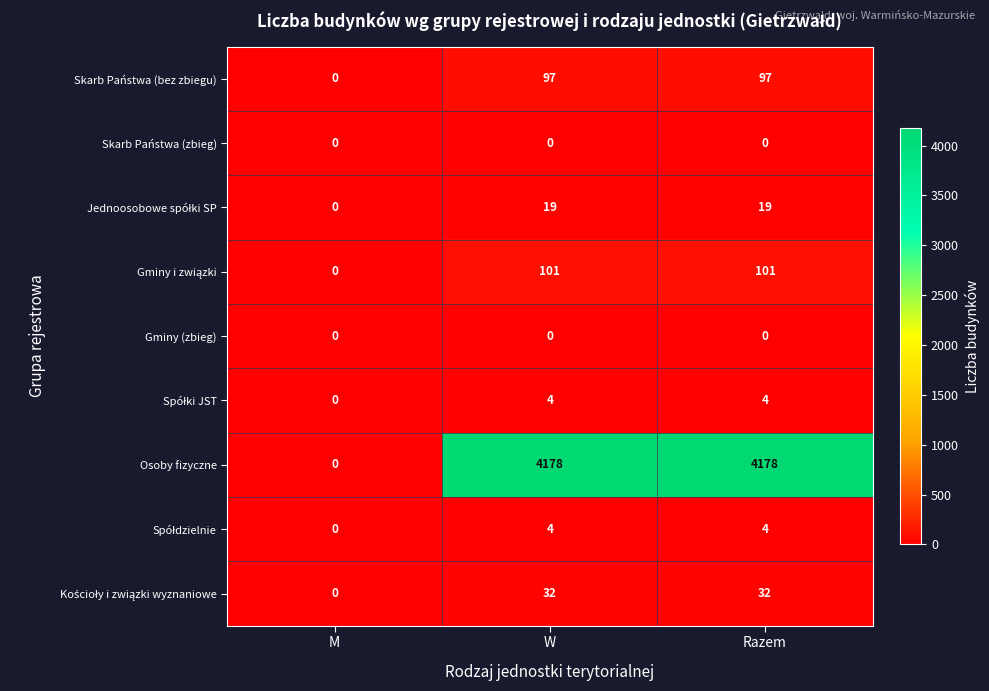

What is the spread (max minus min) of values at W?

4178